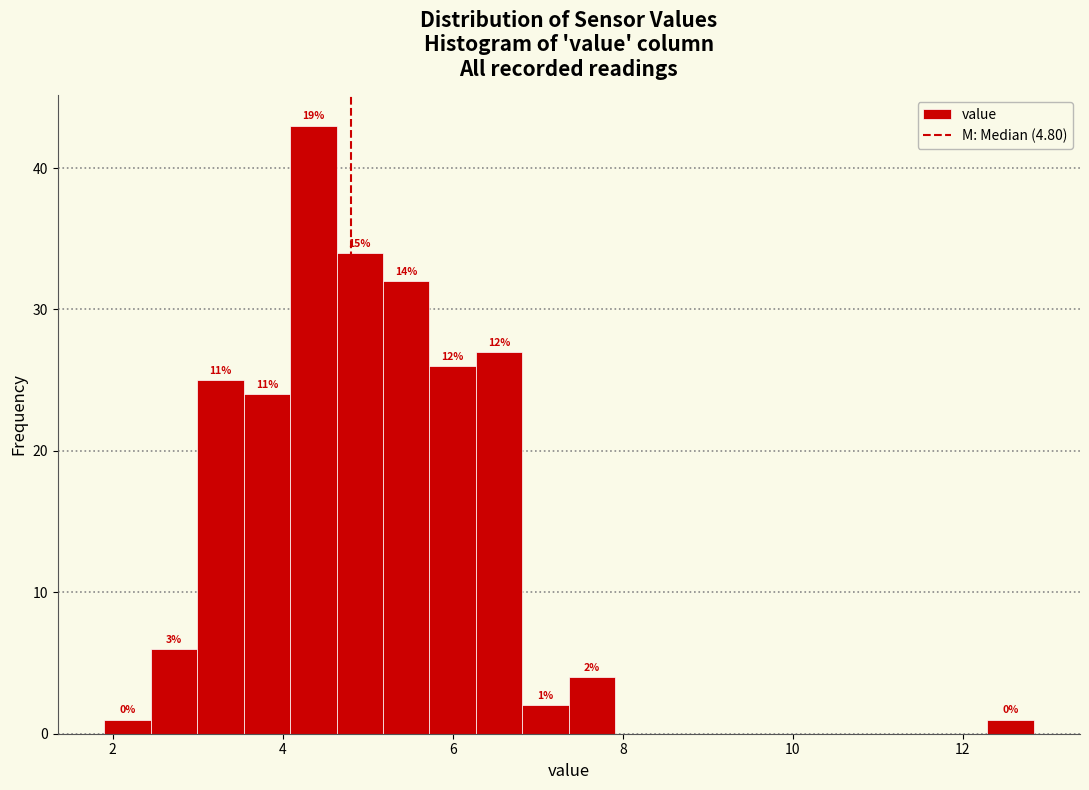

Read against the x-axis, roughly where is the centre of the tallest bar?

4.4